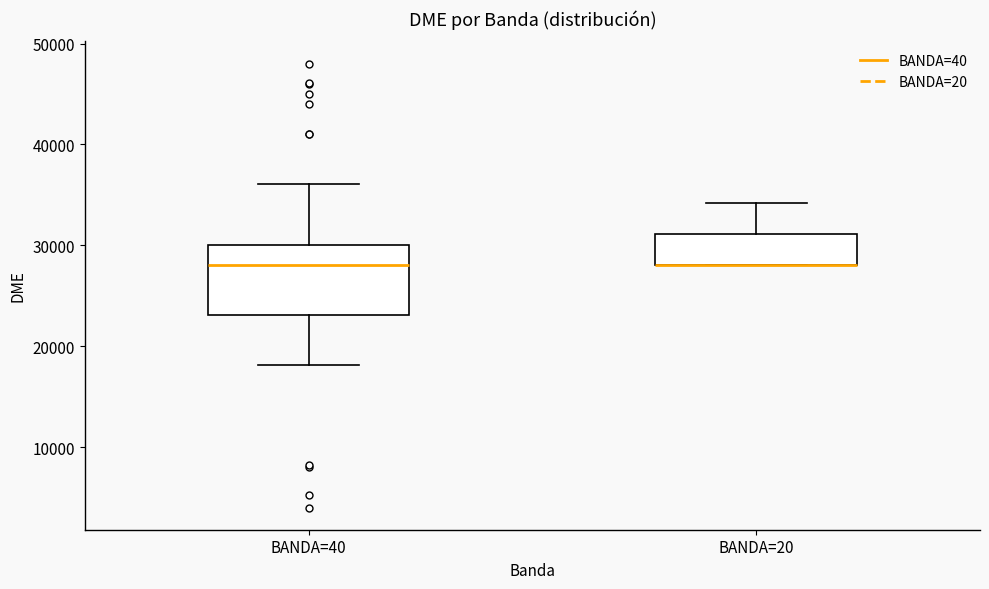

Comparing the boxes themselves (not the whiskers), which one is the tallest?

BANDA=40